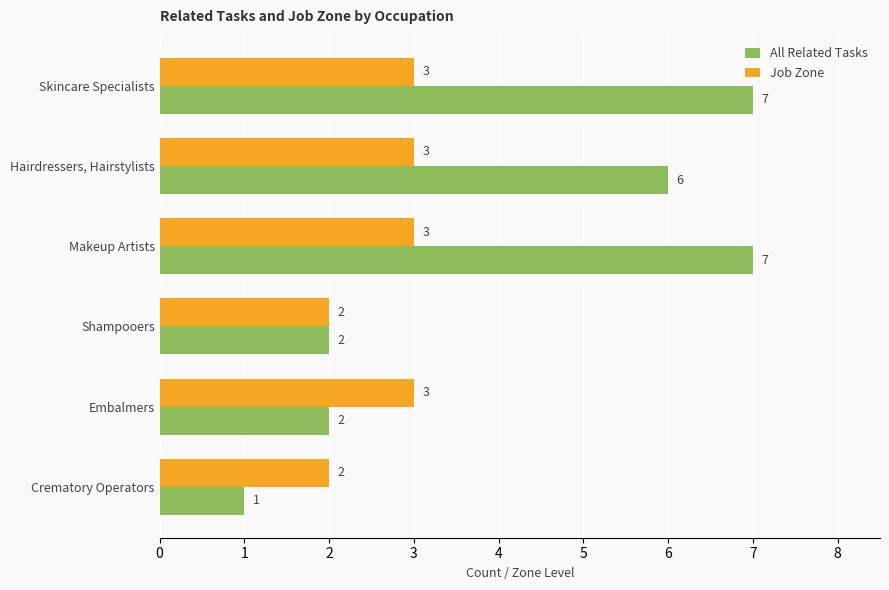

List the series in order of their peak value, highest first.

All Related Tasks, Job Zone